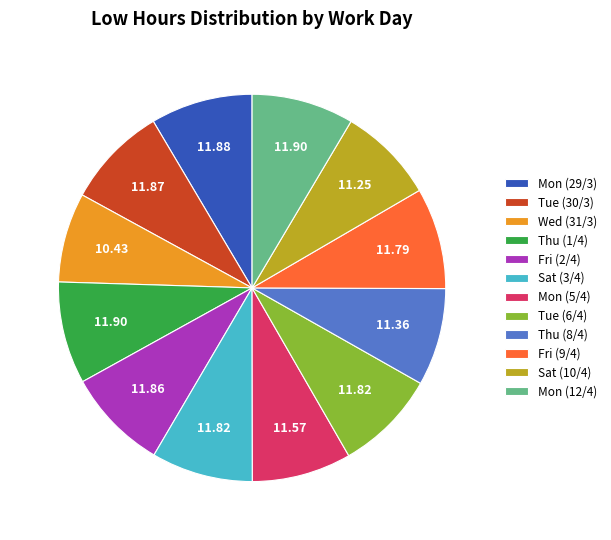

Does Fri (2/4) account for over 50% of the chart?

No